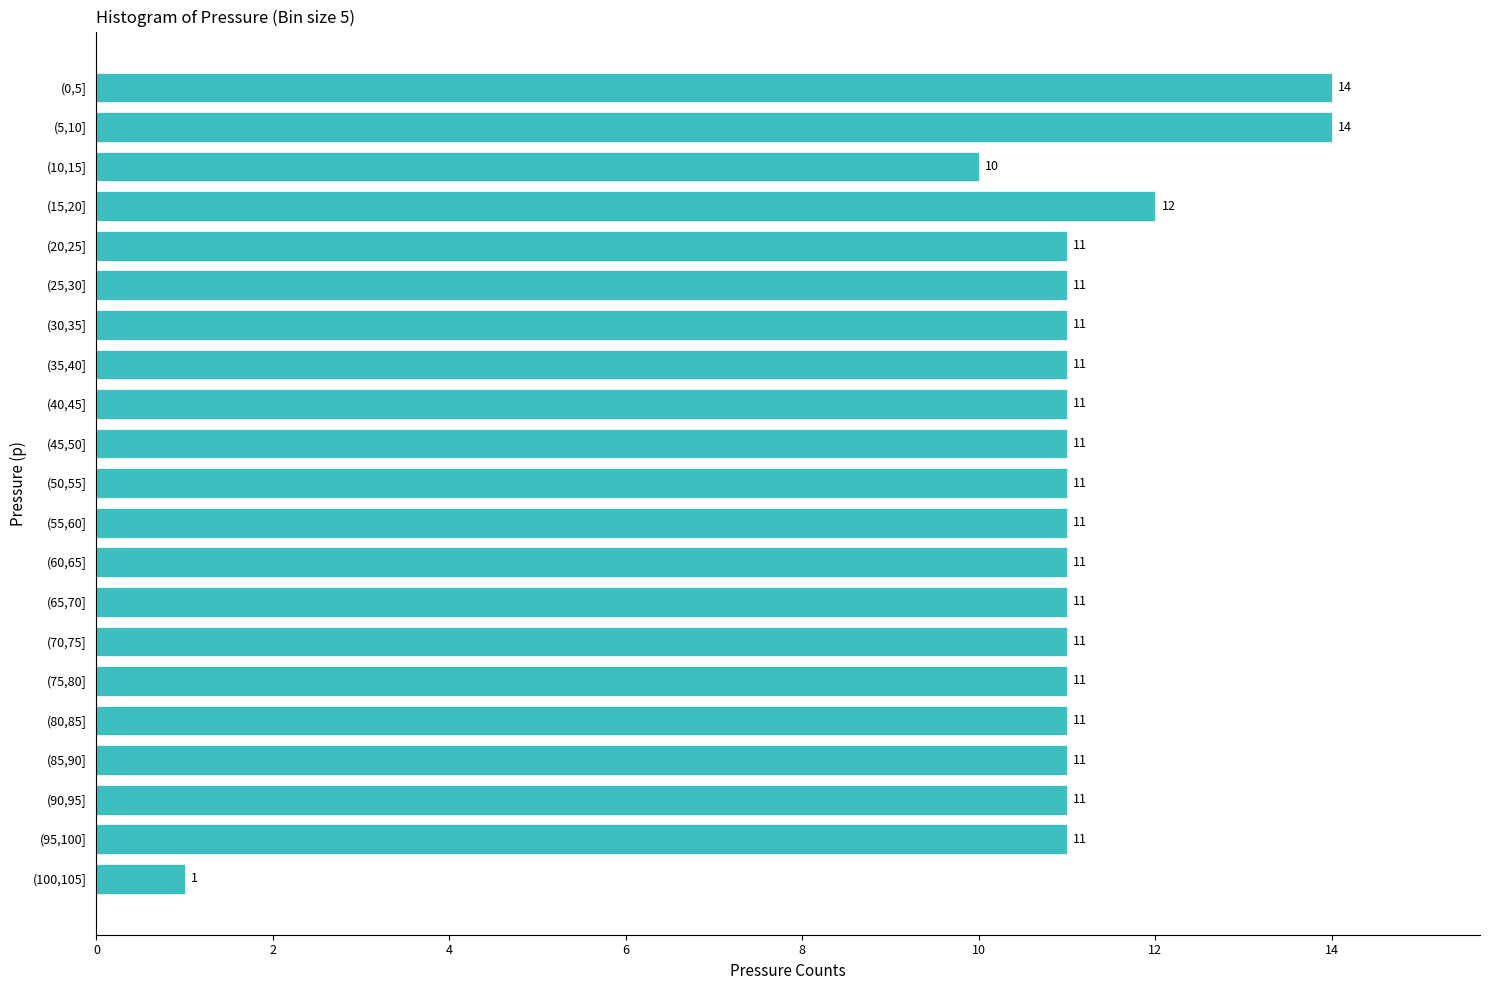

Reading bottom to top, list all the values displayed in this chart.

1	11	11	11	11	11	11	11	11	11	11	11	11	11	11	11	11	12	10	14	14